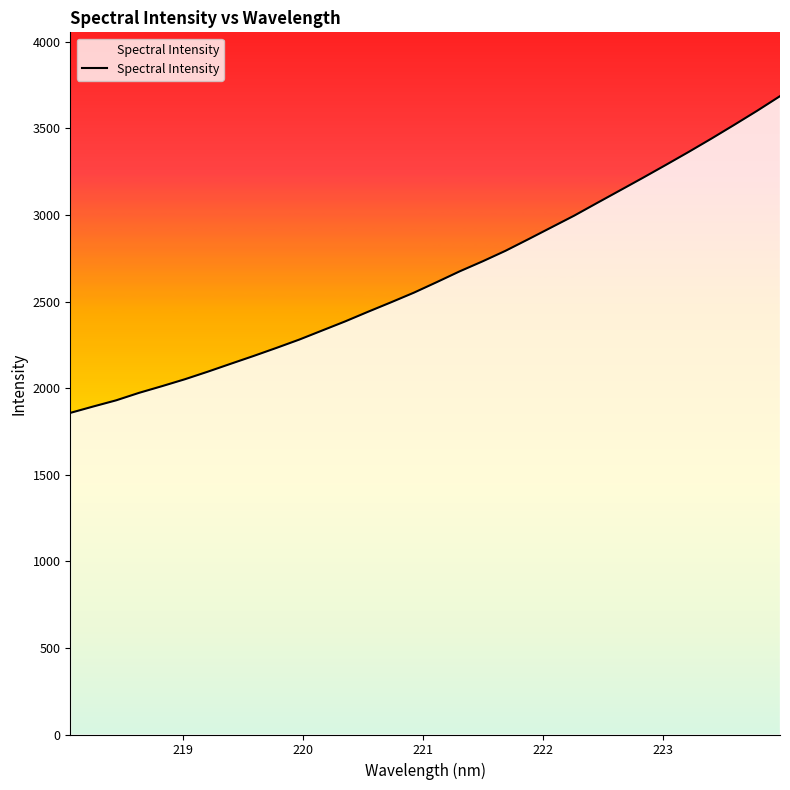

What is the difference between the maximum and minimum values?

1828.8